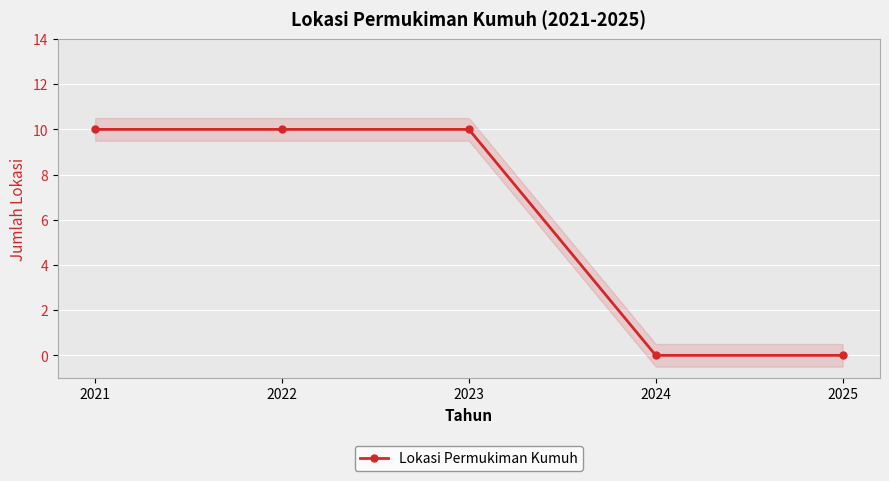

Which category has the lowest value across all series?

2024